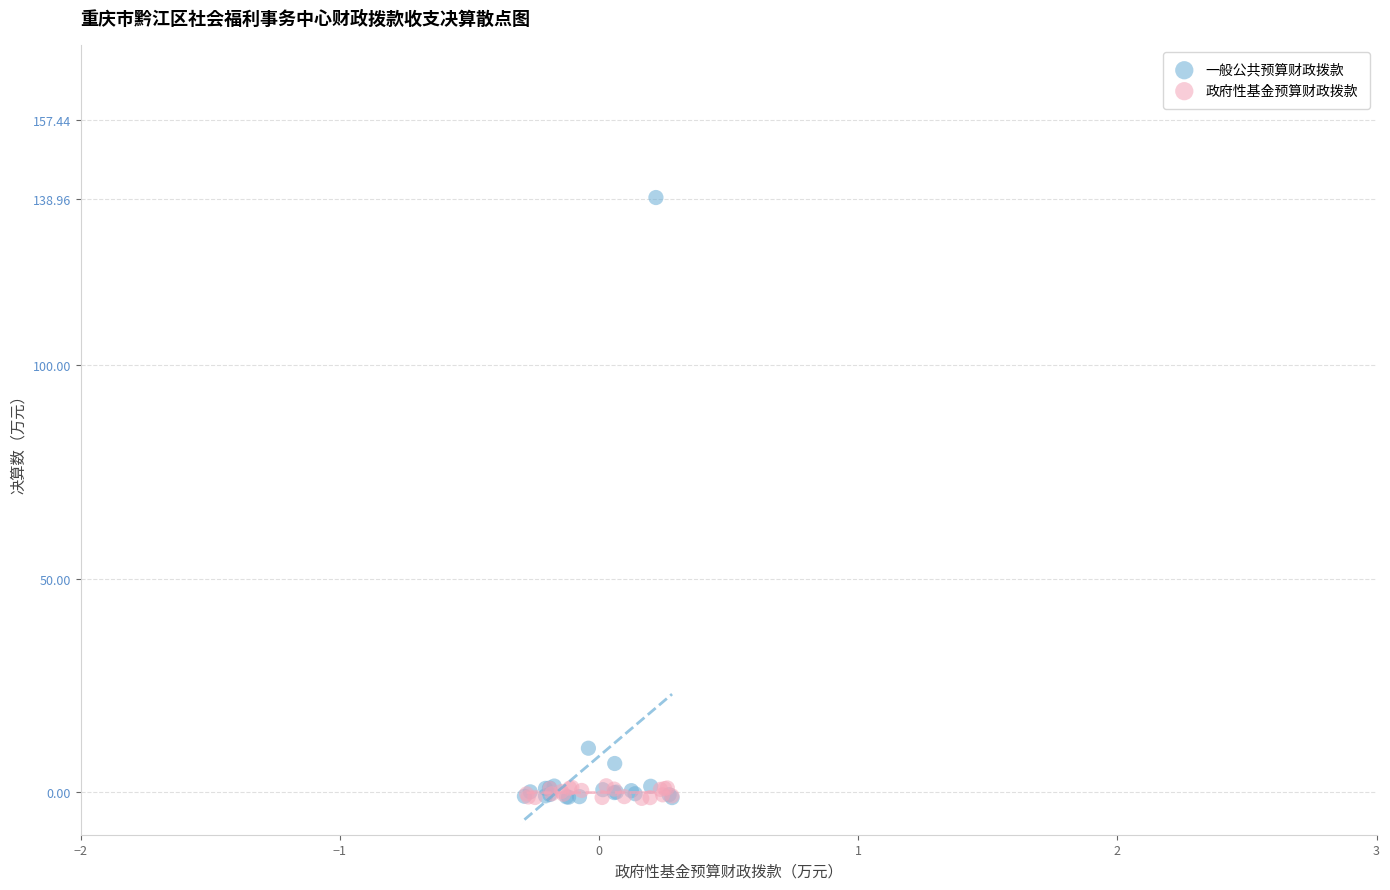

Which series reaches the maximum Y coordinate?

一般公共预算财政拨款